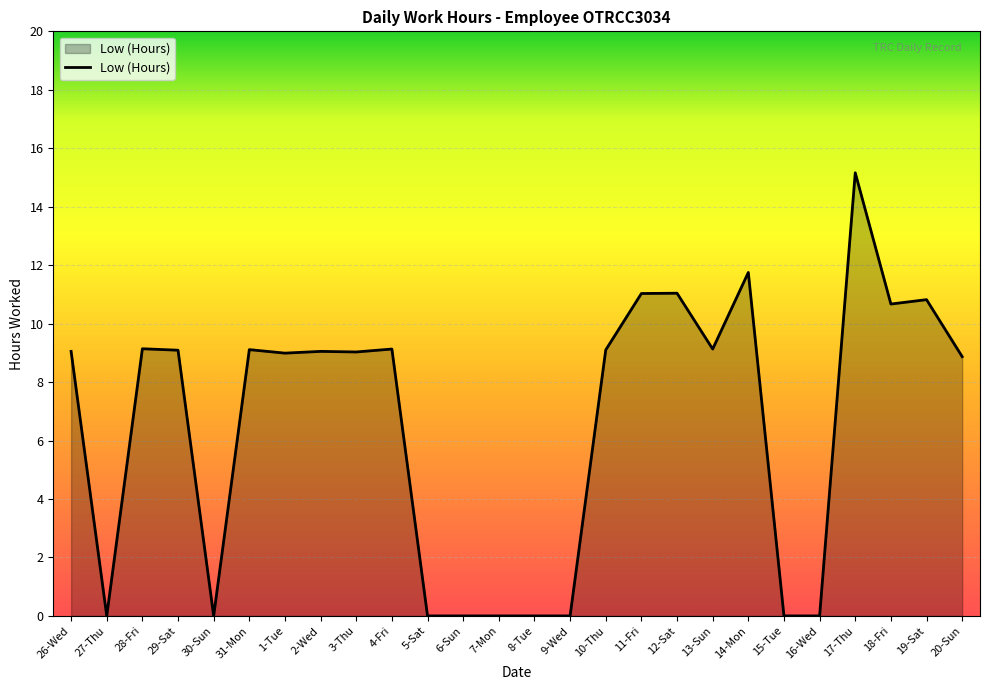

Which category has the highest value across all series?

17-Thu